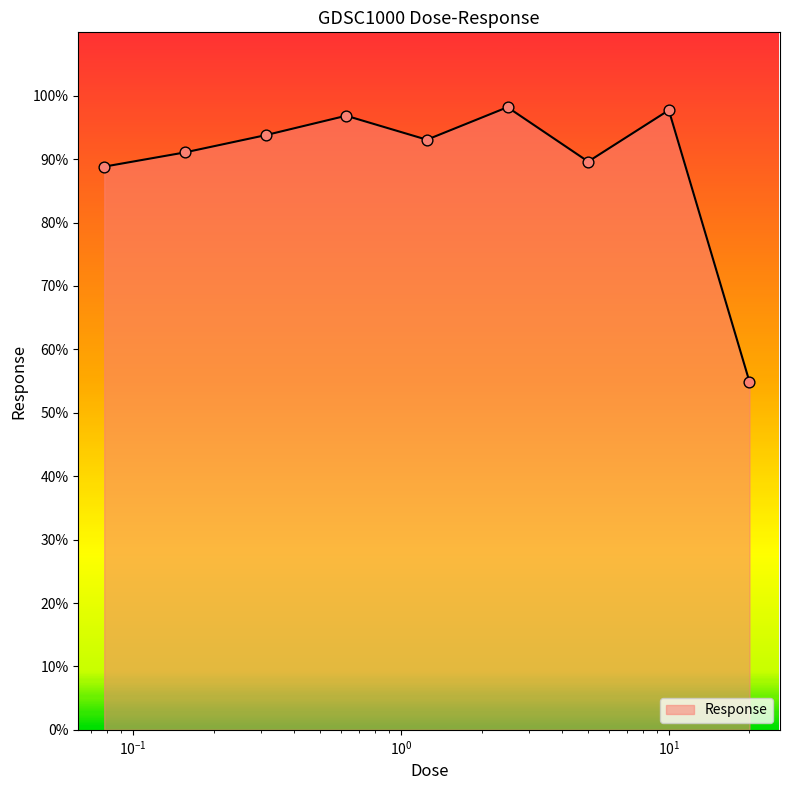

What is the maximum value shown in the chart?

98.2